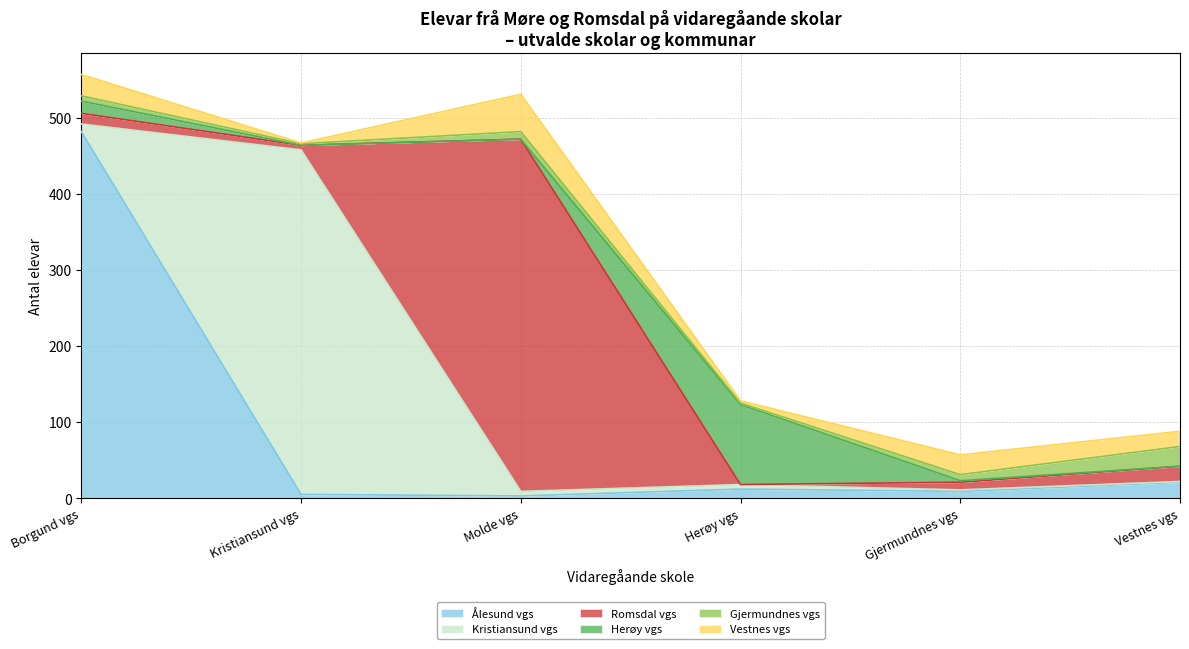

At which category is the sum across all series the highest?

Borgund vgs